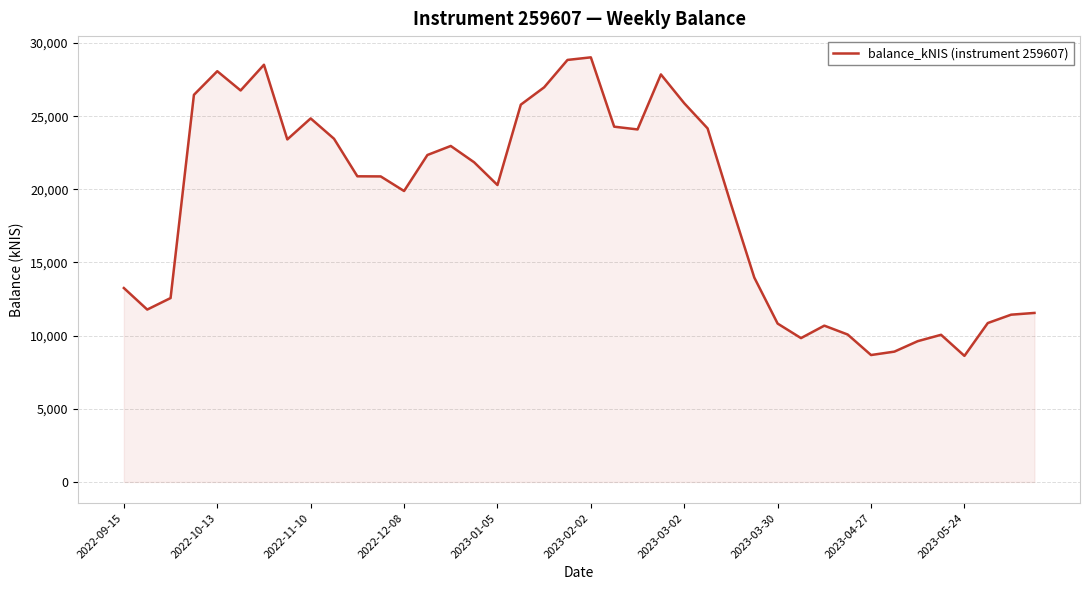

Is it true that the value at 2023-01-05 is 20294.3?

True